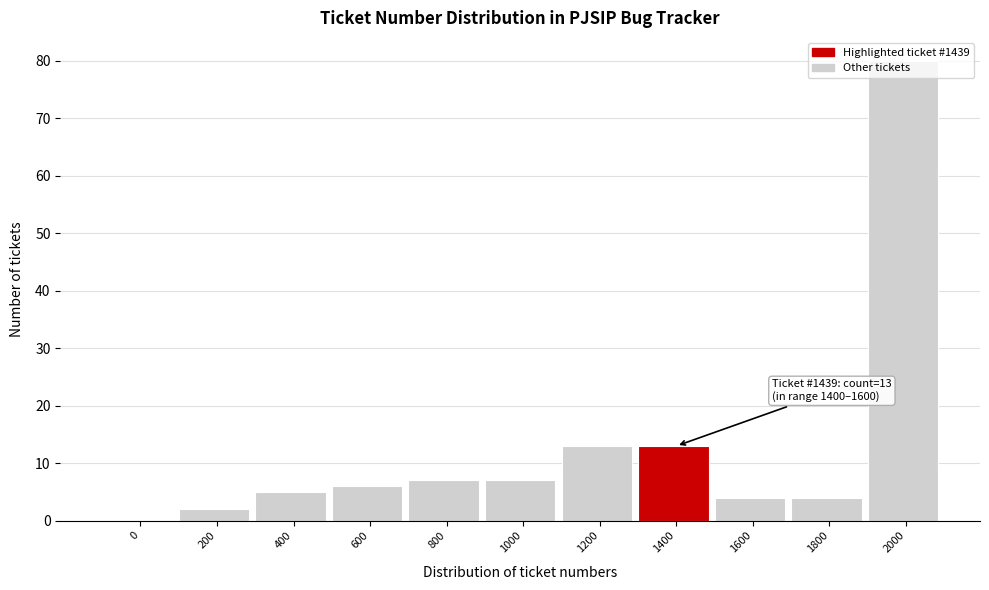

What is the sum of the values at 1600 and 1200?

17